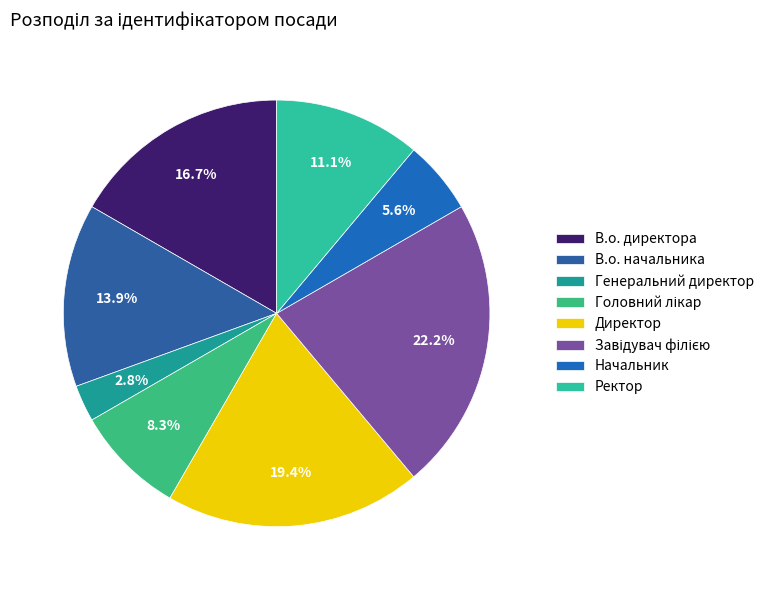

The Завідувач філією slice represents 10% of the pie. True or false?

False